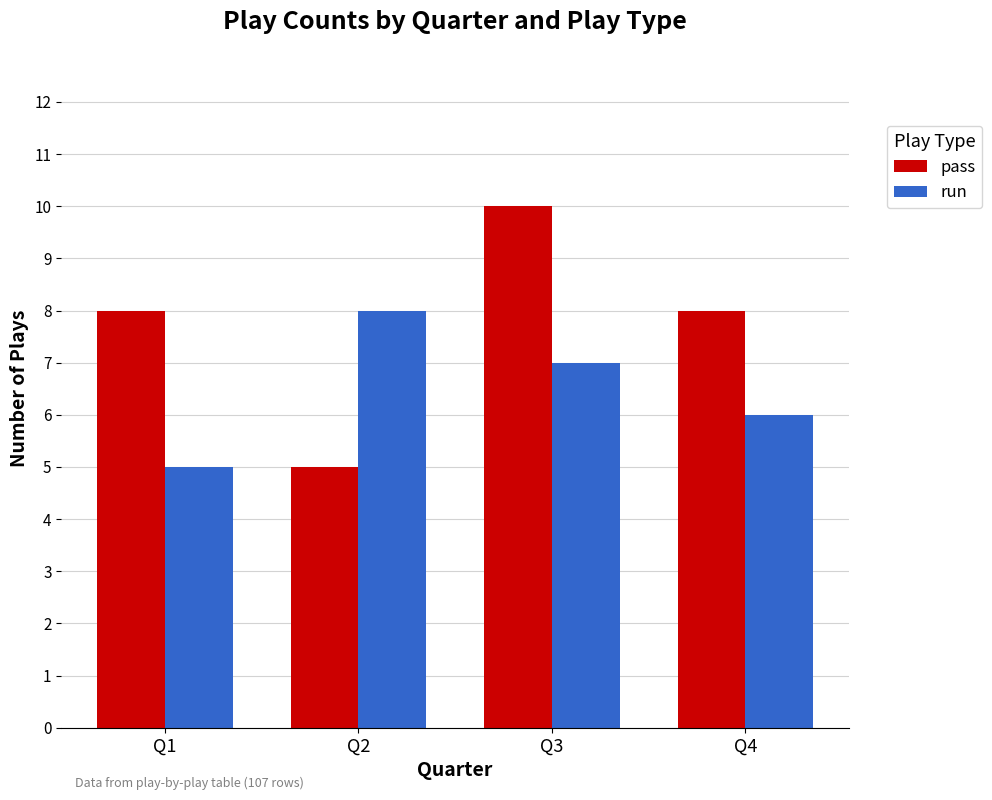

What is the difference between the maximum and second lowest values in the run series?

2